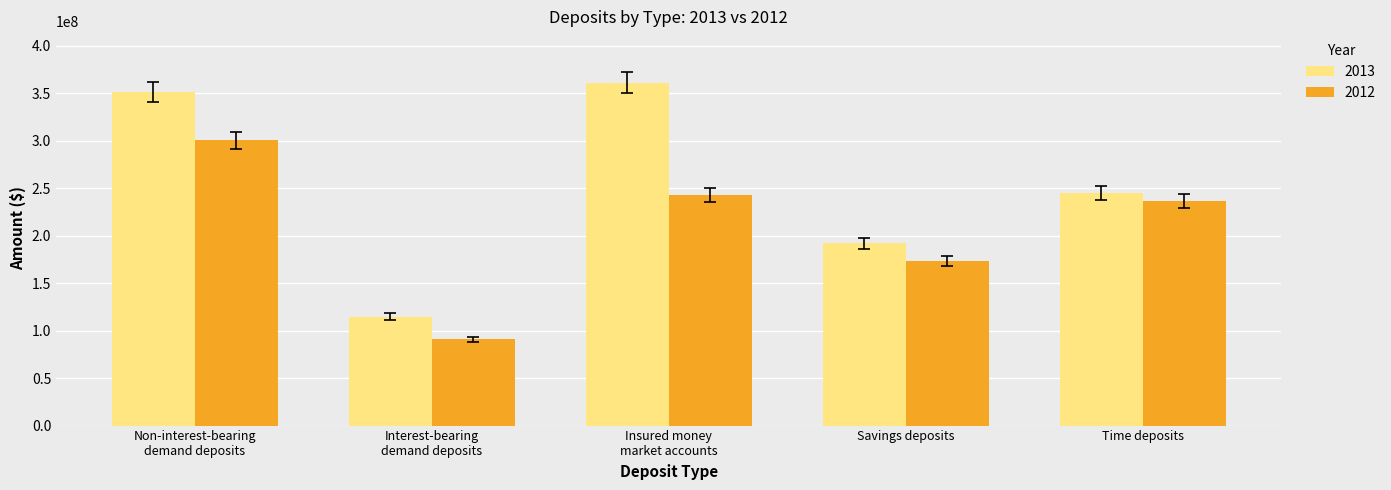

What is the difference between the 2012 values at Non-interest-bearing
demand deposits and Time deposits?

63920409